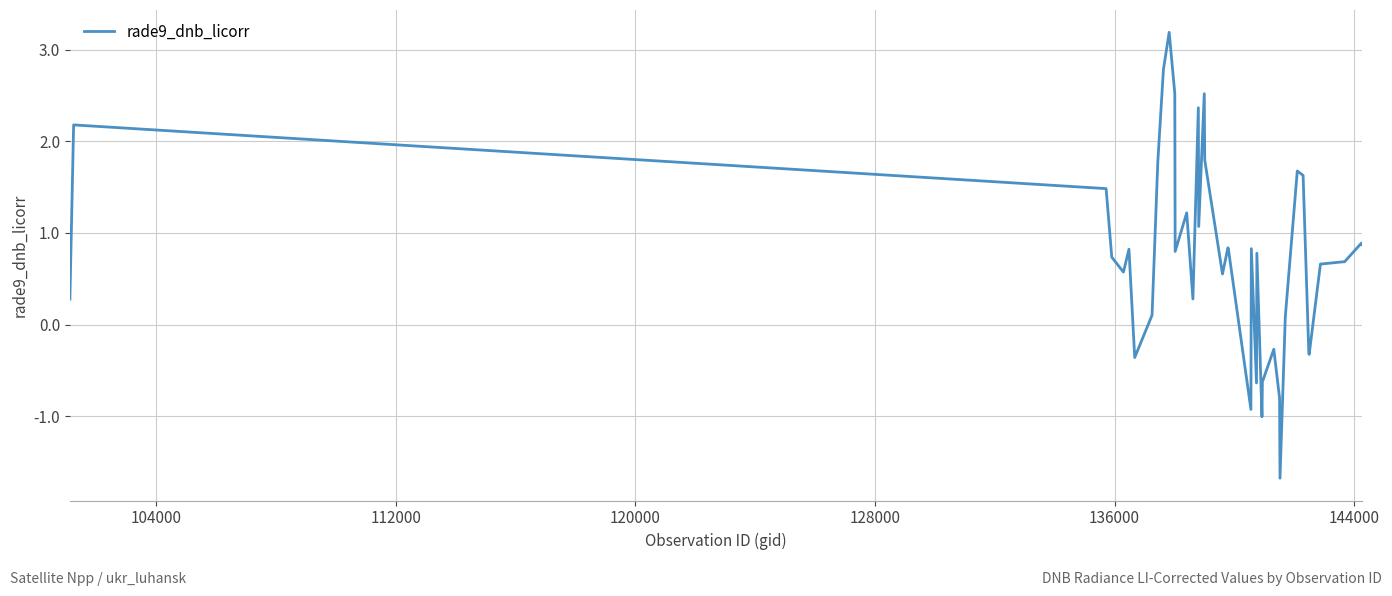

Count the number of categories in the chart.

40